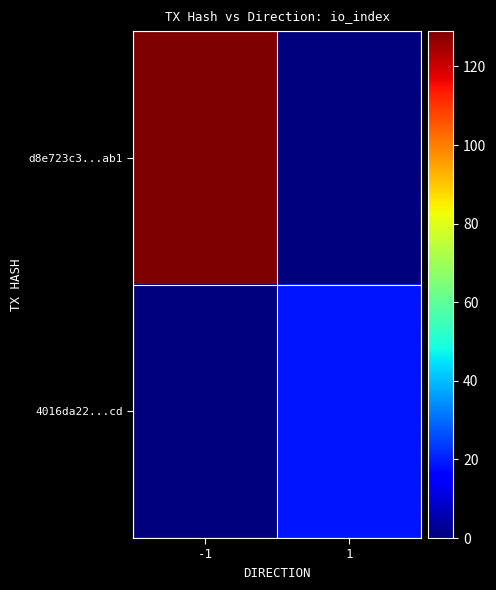

Reading right to left, list all the values displayed in this chart.

d8e723c3...ab1: 1=0	-1=129
4016da22...cd: 1=19	-1=0